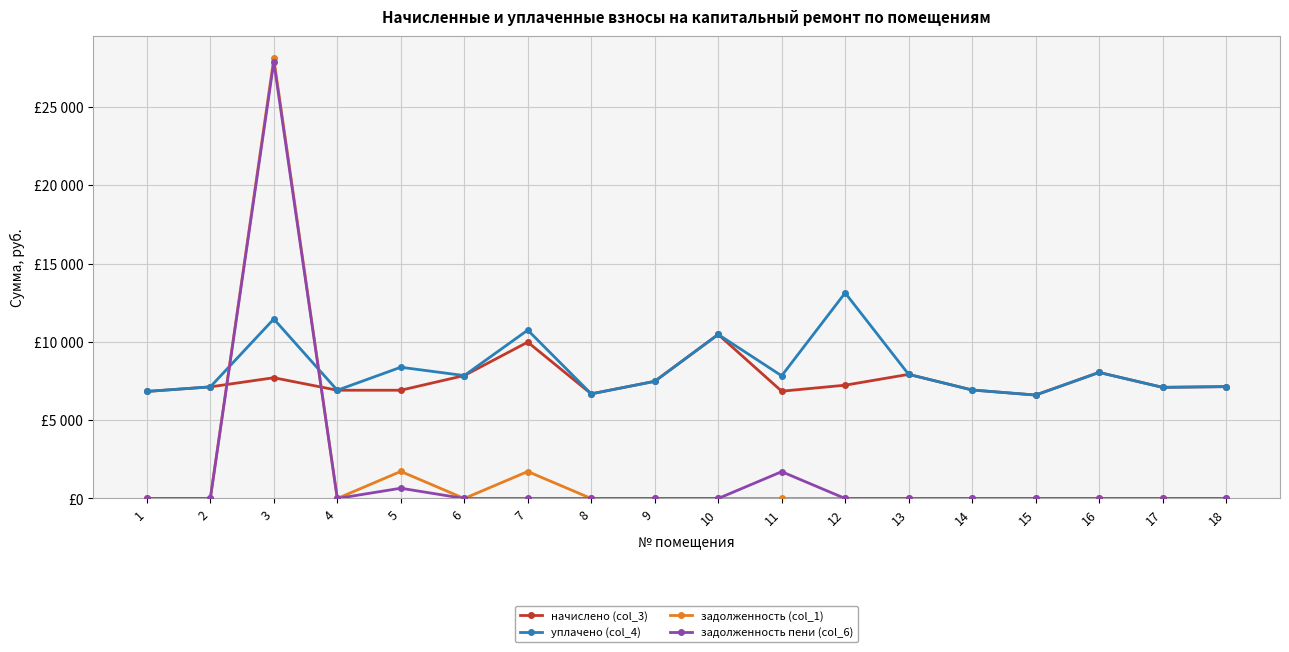

Between 9 and 17, which is larger?

9